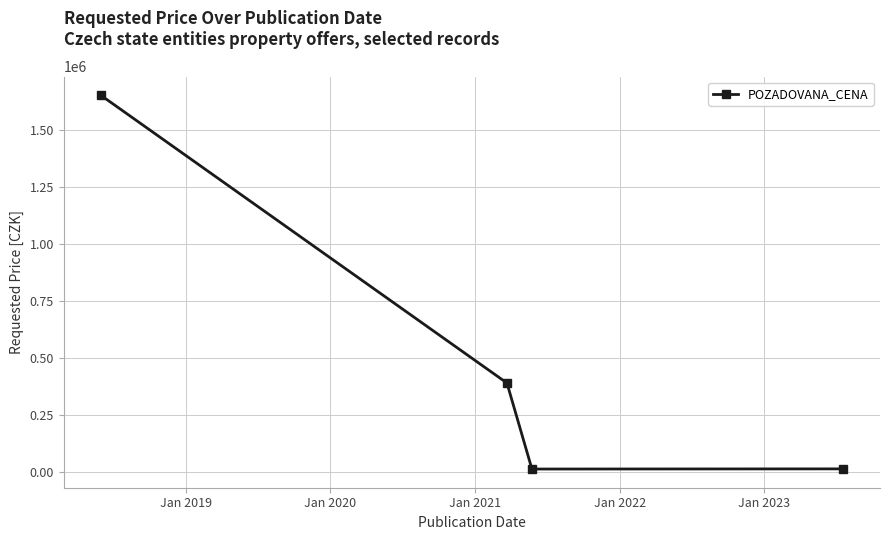

How many values are below 389000?

2